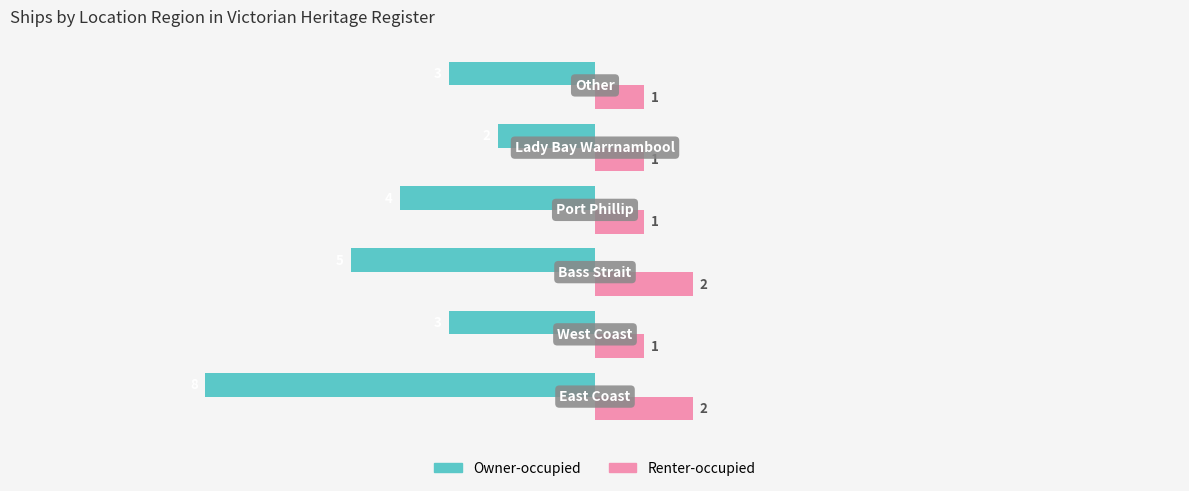

How many Owner-occupied values are between -5 and -3?

4